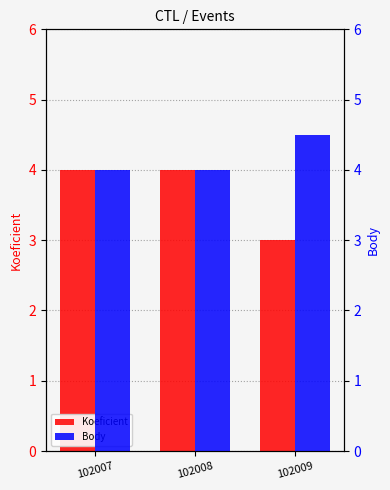

Count the Body values in the range 4 to 5.

3